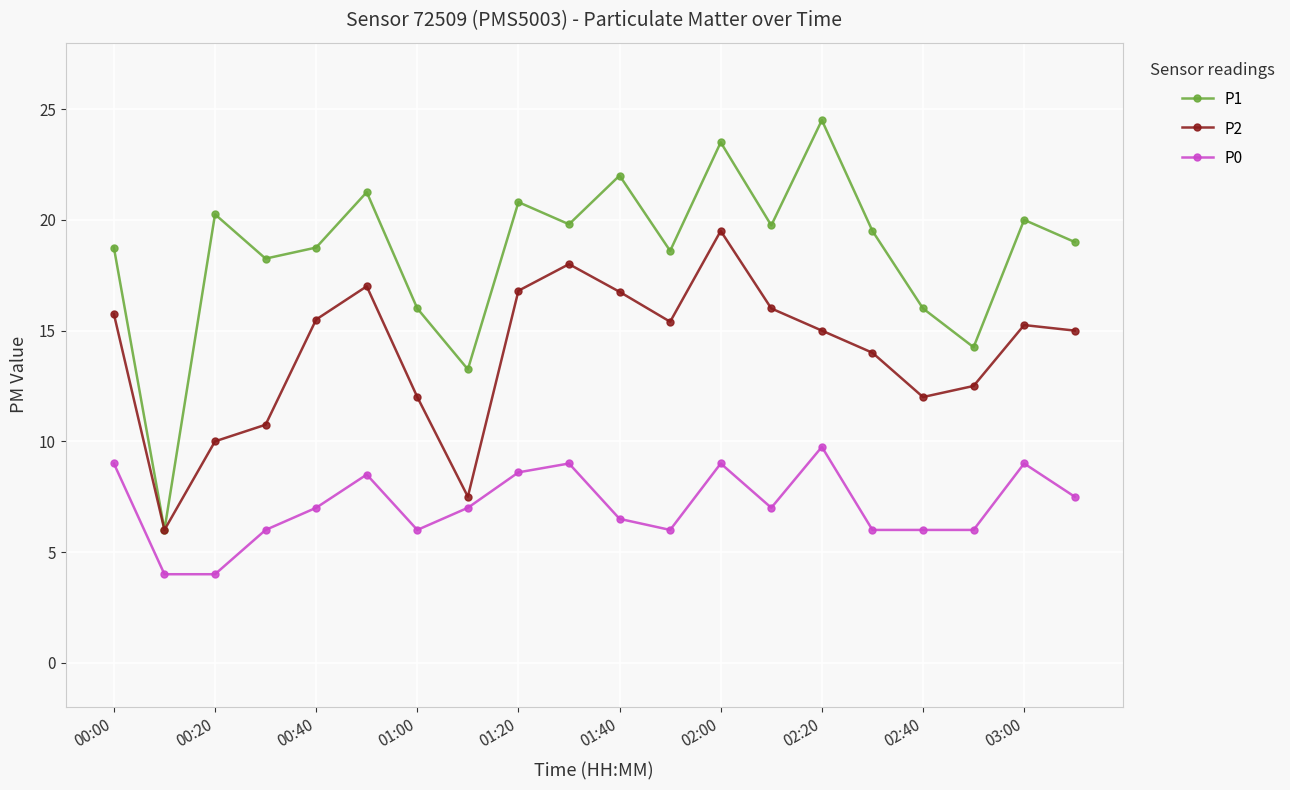

What is the maximum value for P2?

19.5